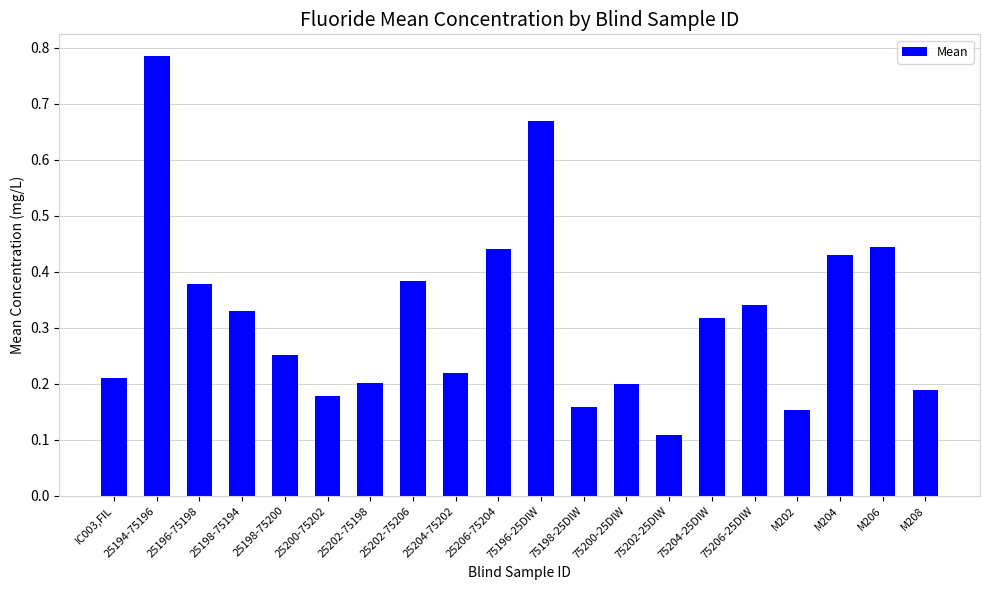

The value at IC003,FIL is 0.1. True or false?

False